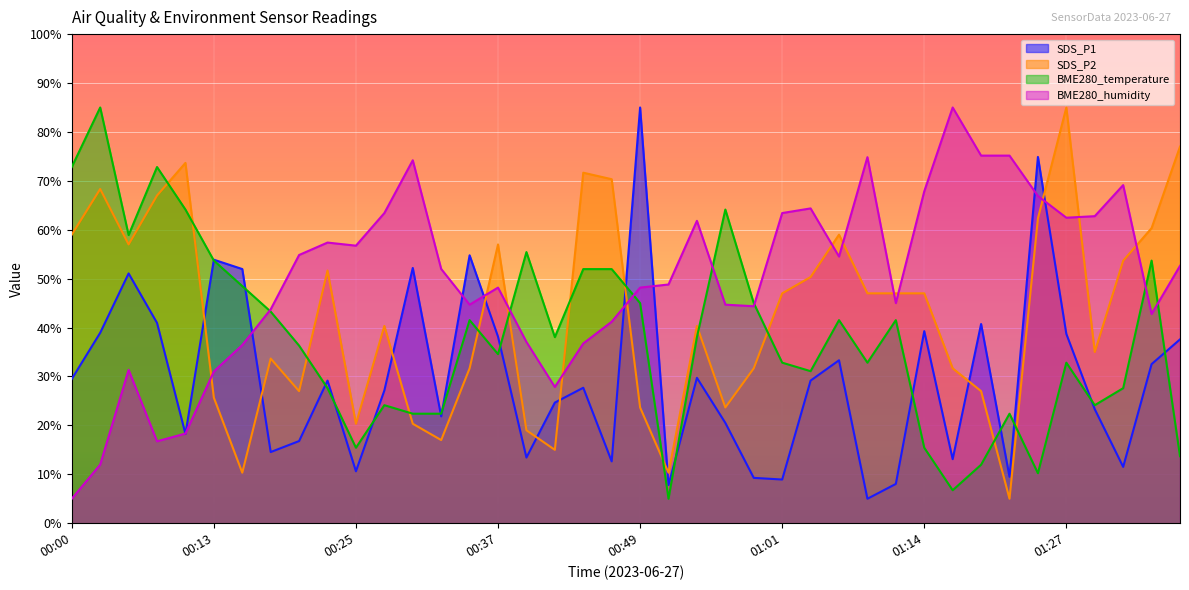

Rank the series at 00:56 from lowest to highest value.

SDS_P1, SDS_P2, BME280_humidity, BME280_temperature